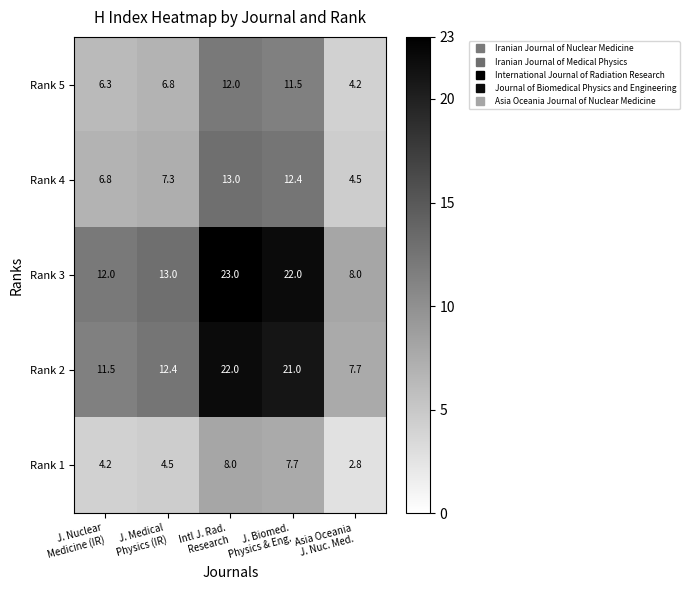

Reading right to left, extract all data points from this chart.

Rank 5: 4.2	11.5	12.0	6.8	6.3
Rank 4: 4.5	12.4	13.0	7.3	6.8
Rank 3: 8.0	22.0	23.0	13.0	12.0
Rank 2: 7.7	21.0	22.0	12.4	11.5
Rank 1: 2.8	7.7	8.0	4.5	4.2